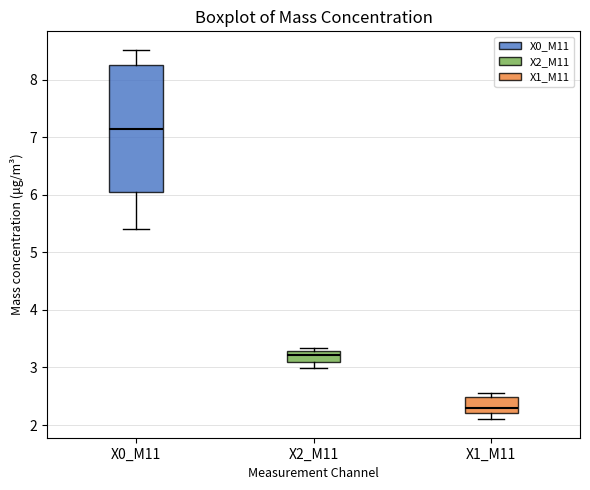

Where does the upper whisker of the box for X0_M11 end on the y-axis? The values are not printed on the chart, so give them approximately, as read against the axis.

8.5